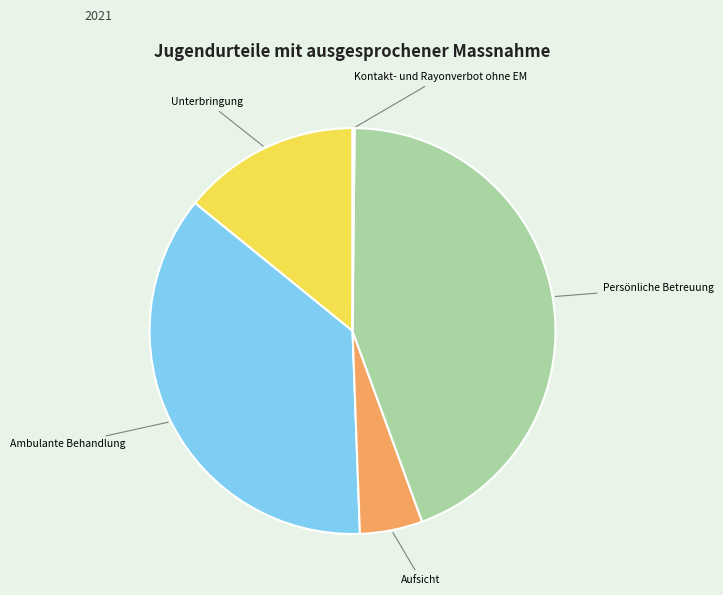

Between Unterbringung and Persönliche Betreuung, which is larger?

Persönliche Betreuung